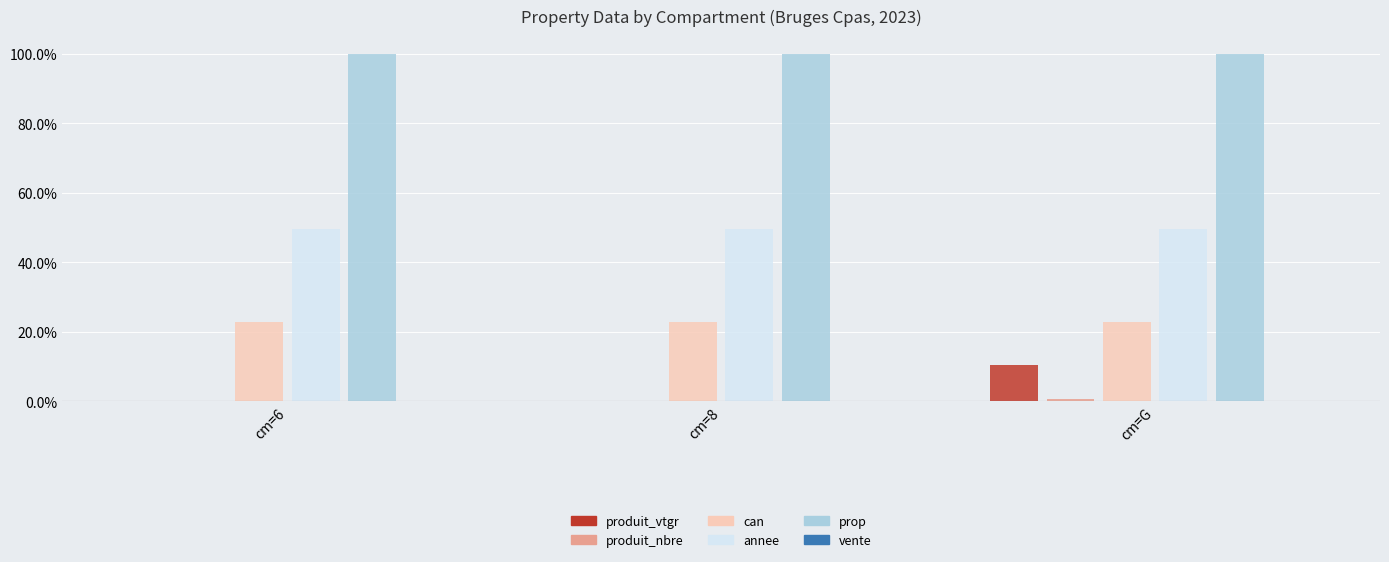

What is the sum of the annee values at cm=6 and cm=8?

99.0